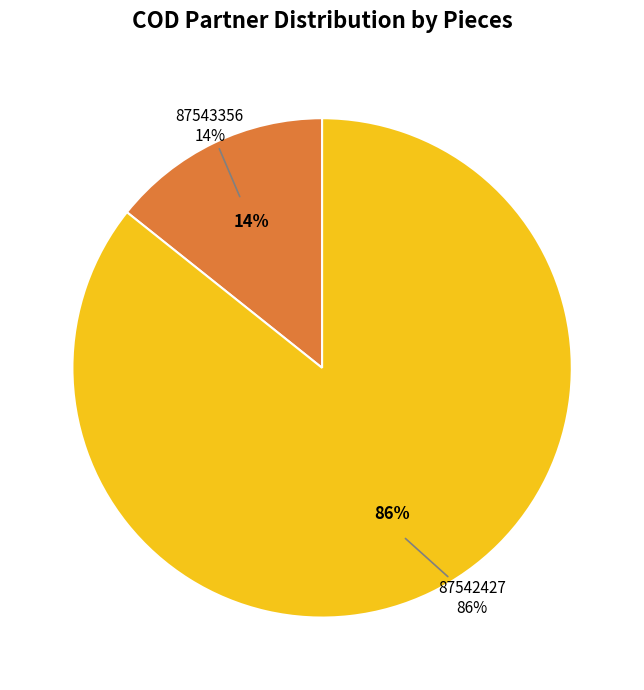

Which slice is the largest?

87542427